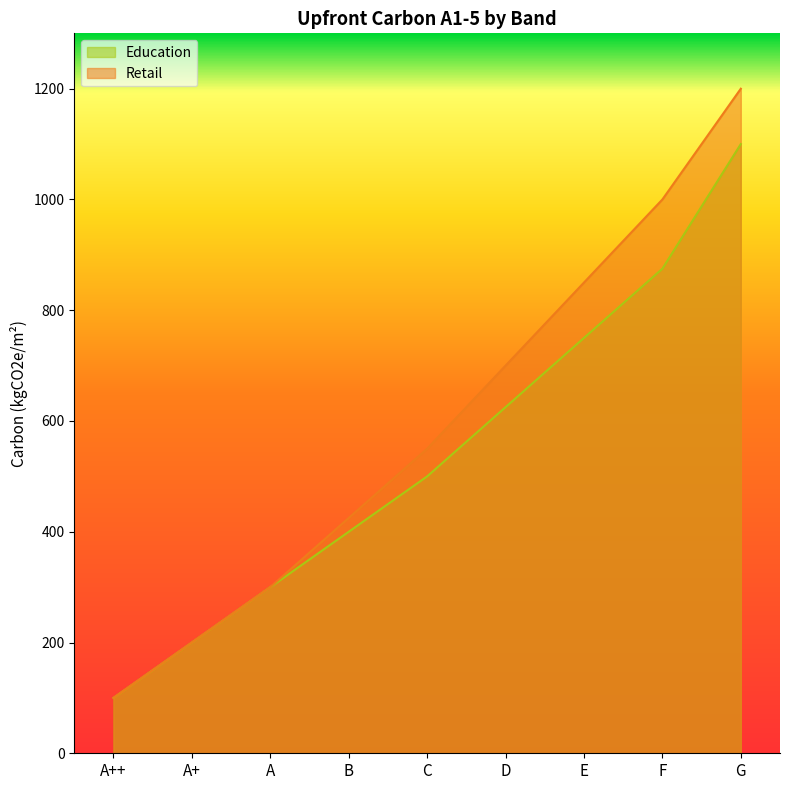

What is the approximate value of Education at E, to the nearest 100?

800